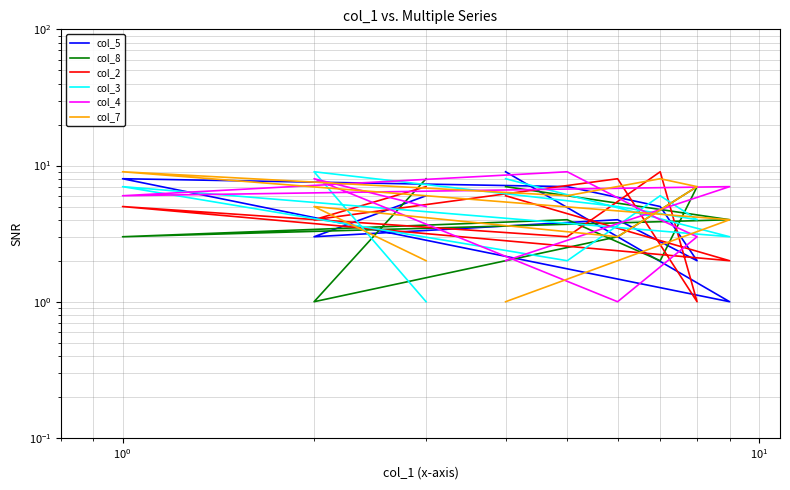

After their last crossing, which series has the higher values: col_4 or col_8?

col_8